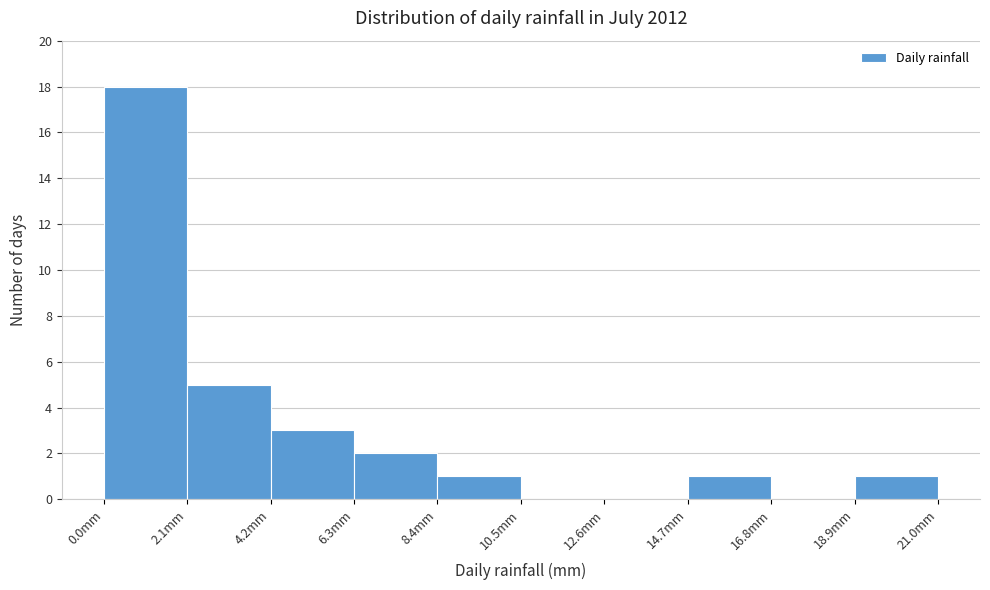

Reading left to right, list every bar in this chart as the range it spans on the x-axis followed by its height. Neither the bar edges nor the heights are printed on the chart, so give them approximately, as read against the axes.

0.0 to 2.1: 18
2.1 to 4.2: 5
4.2 to 6.3: 3
6.3 to 8.4: 2
8.4 to 10.5: 1
10.5 to 12.6: 0
12.6 to 14.7: 0
14.7 to 16.8: 1
16.8 to 18.9: 0
18.9 to 21.0: 1